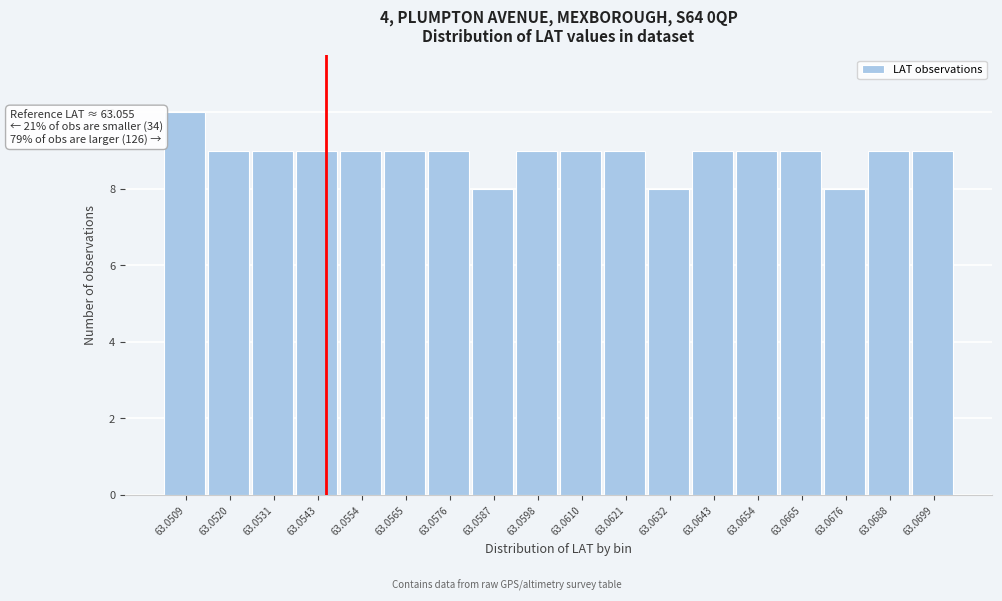

Reading left to right, what are all the values shown in this chart?

63.0509=10	63.0520=9	63.0531=9	63.0543=9	63.0554=9	63.0565=9	63.0576=9	63.0587=8	63.0598=9	63.0610=9	63.0621=9	63.0632=8	63.0643=9	63.0654=9	63.0665=9	63.0676=8	63.0688=9	63.0699=9